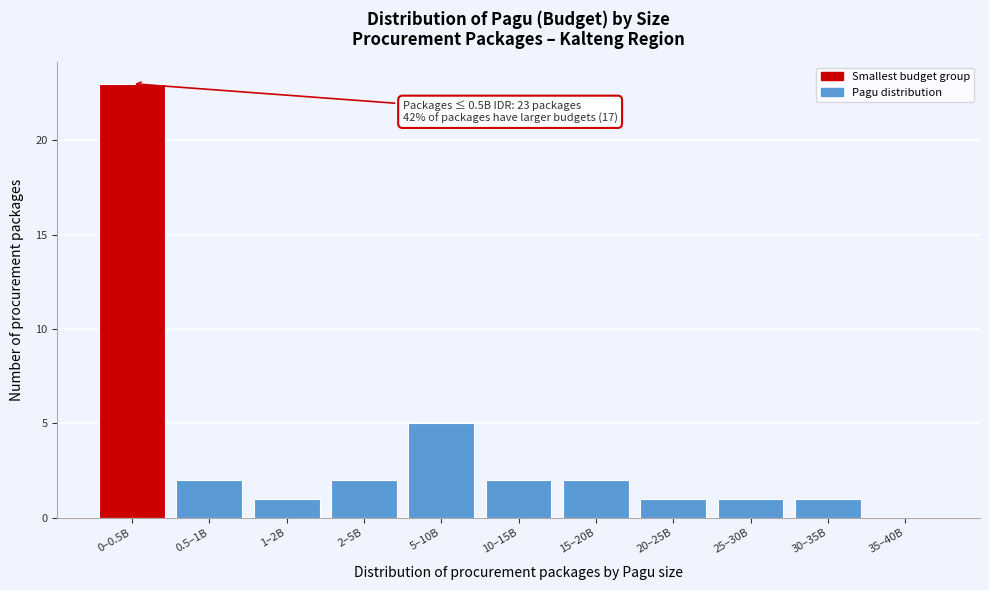

Reading right to left, what are all the values shown in this chart?

35–40B=0	30–35B=1	25–30B=1	20–25B=1	15–20B=2	10–15B=2	5–10B=5	2–5B=2	1–2B=1	0.5–1B=2	0–0.5B=23